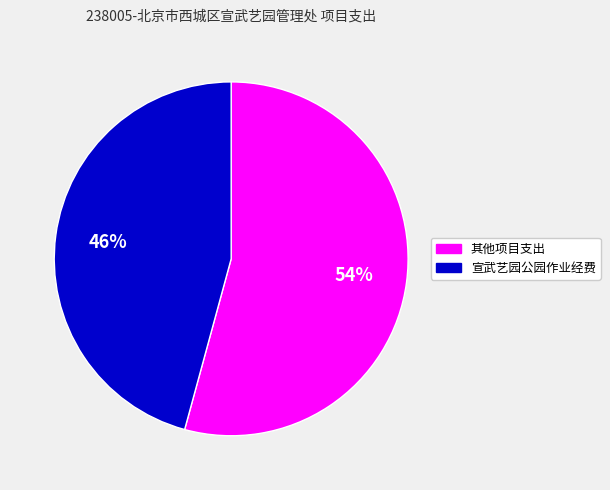

To the nearest percent, what is the difference between the largest and smallest slice percentages?

8%